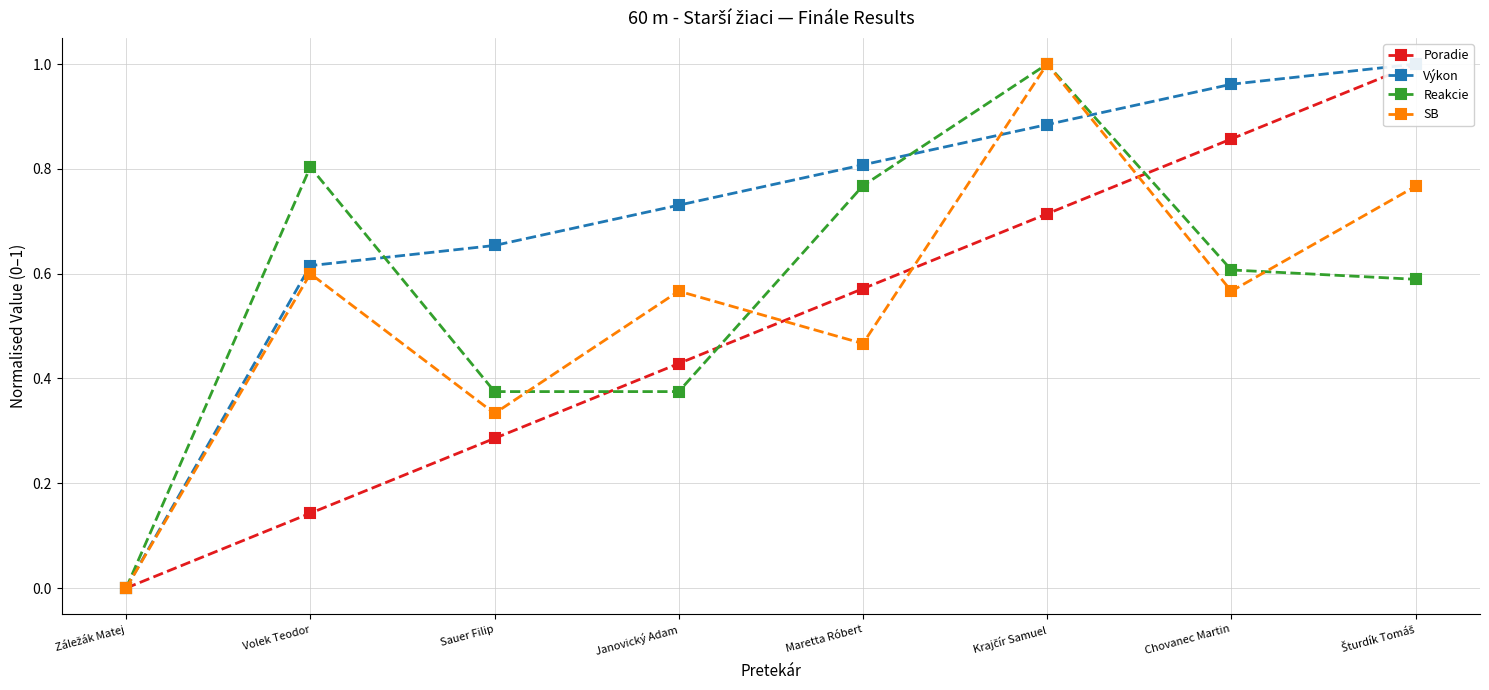

Count the Poradie values in the range 0 to 1.

8